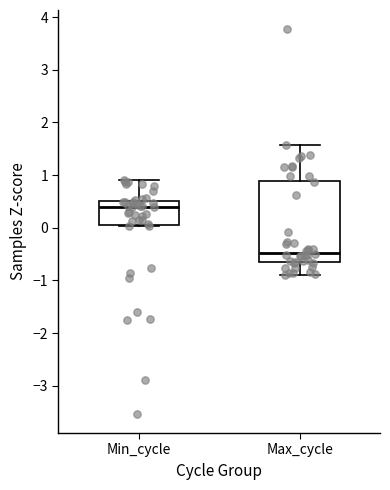

Where is the upper edge of the box for Min_cycle on the y-axis? The values are not printed on the chart, so give them approximately, as read against the axis.

0.5